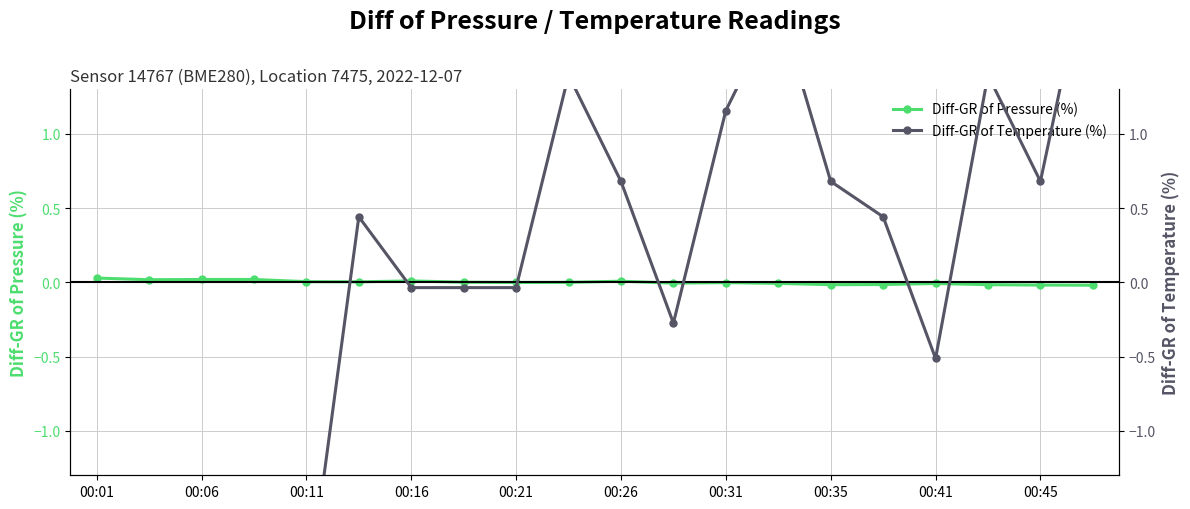

True or false: Diff-GR of Pressure (%) has more than 1 interior local peaks.

True